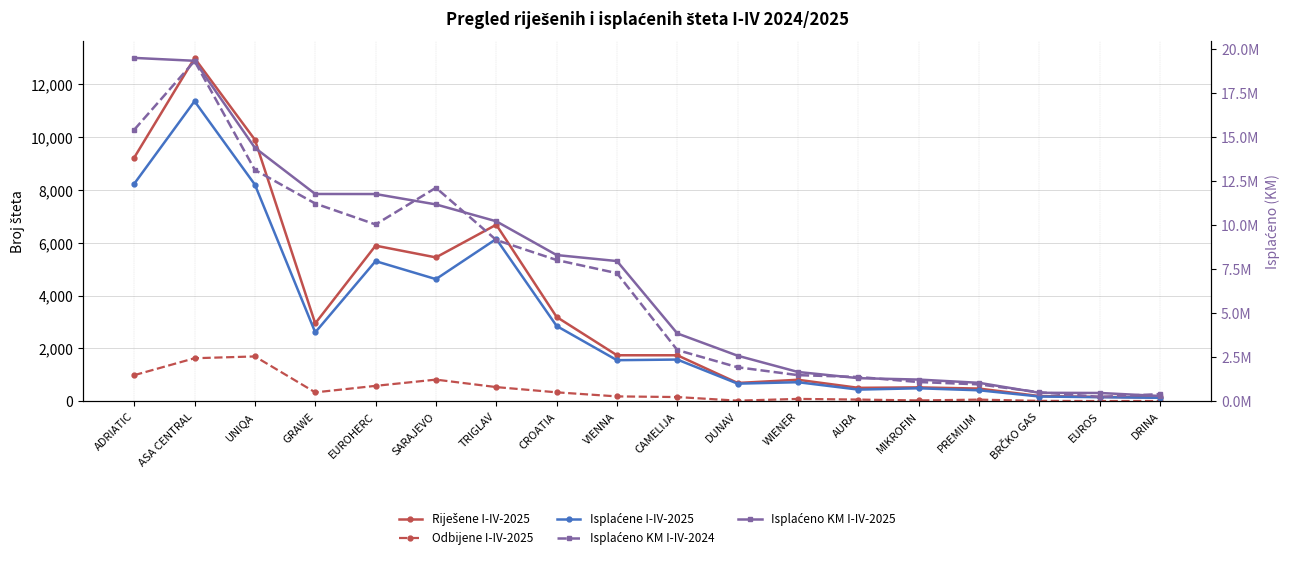

Does the chart display data point markers on the line(s)?

Yes